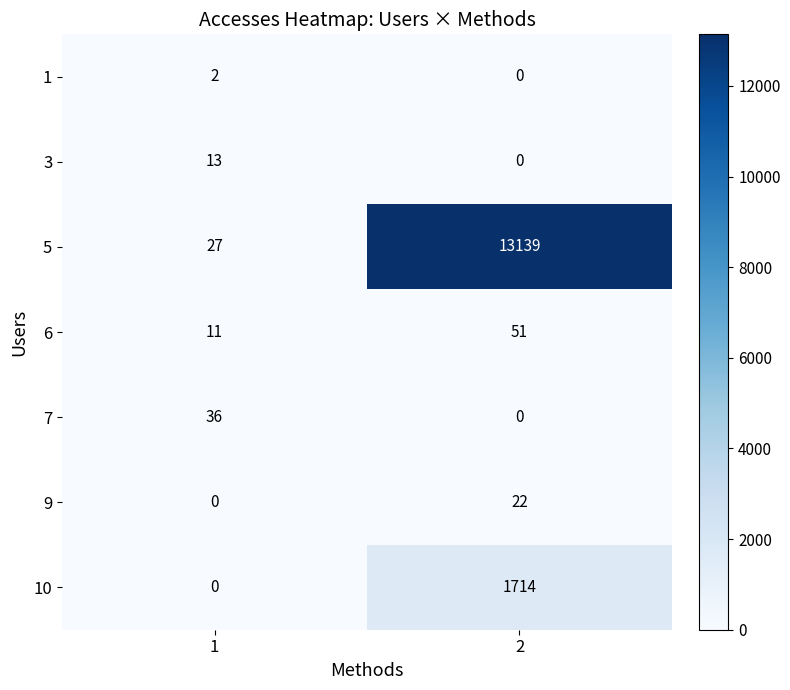

Reading right to left, list all the values displayed in this chart.

1: 0	2
3: 0	13
5: 13139	27
6: 51	11
7: 0	36
9: 22	0
10: 1714	0